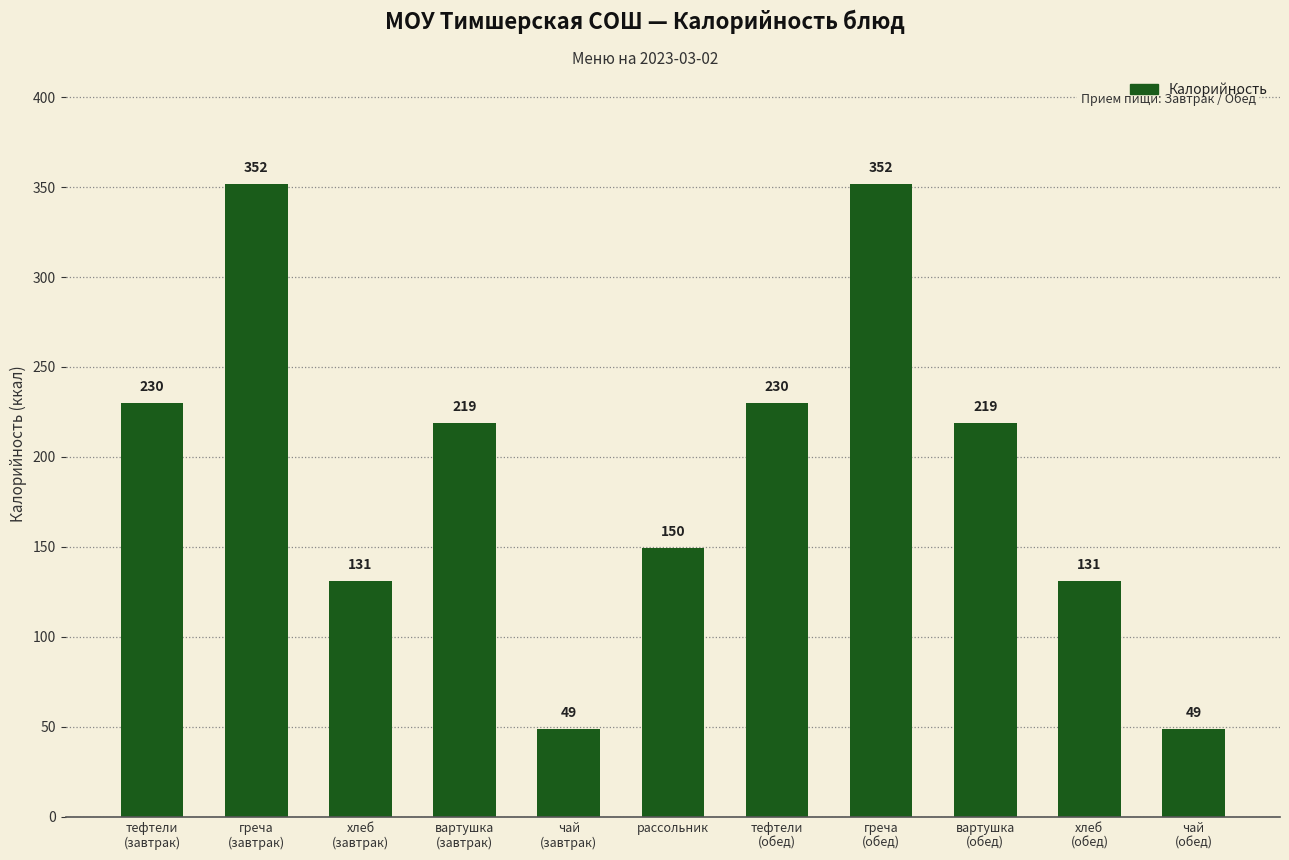

What is the label of the 6th bar from the right?

рассольник